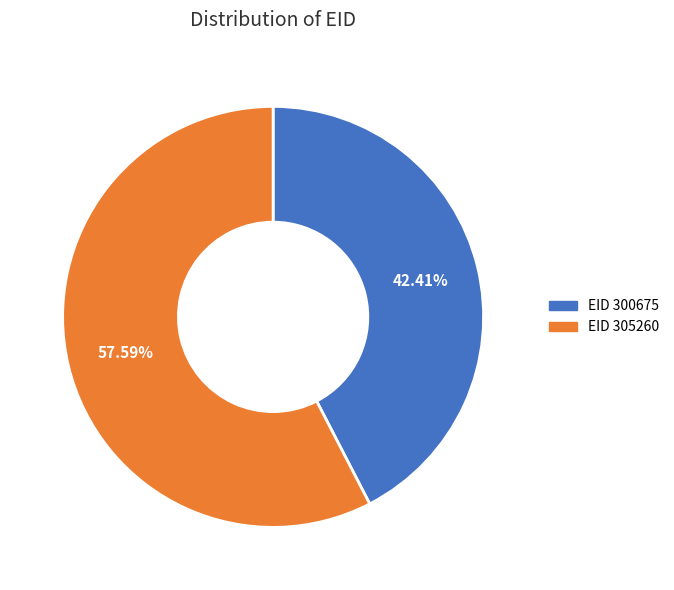

Is there a majority slice in this chart?

Yes